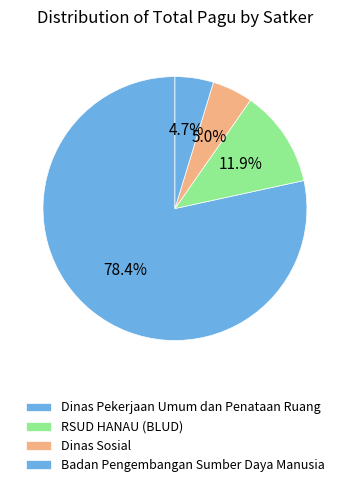

Count the number of slices in the pie.

4